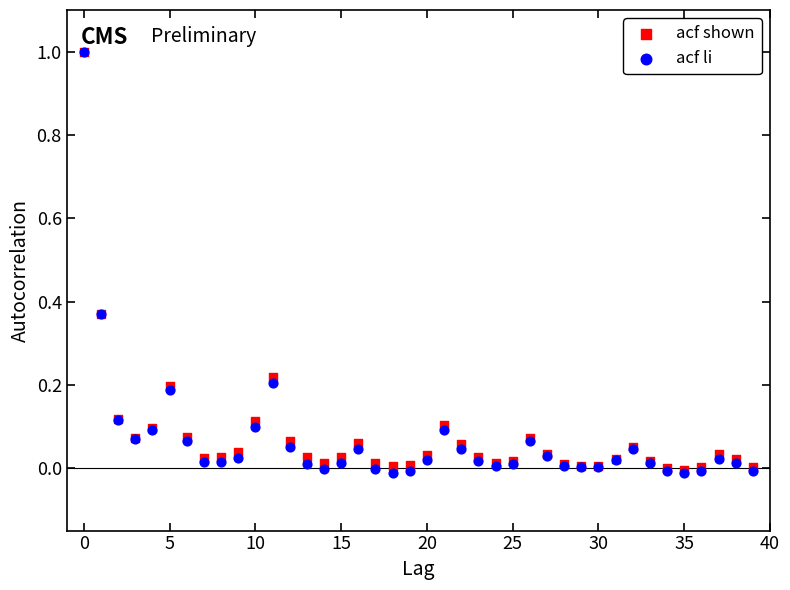

What are all the series names shown in the legend?

acf shown, acf li